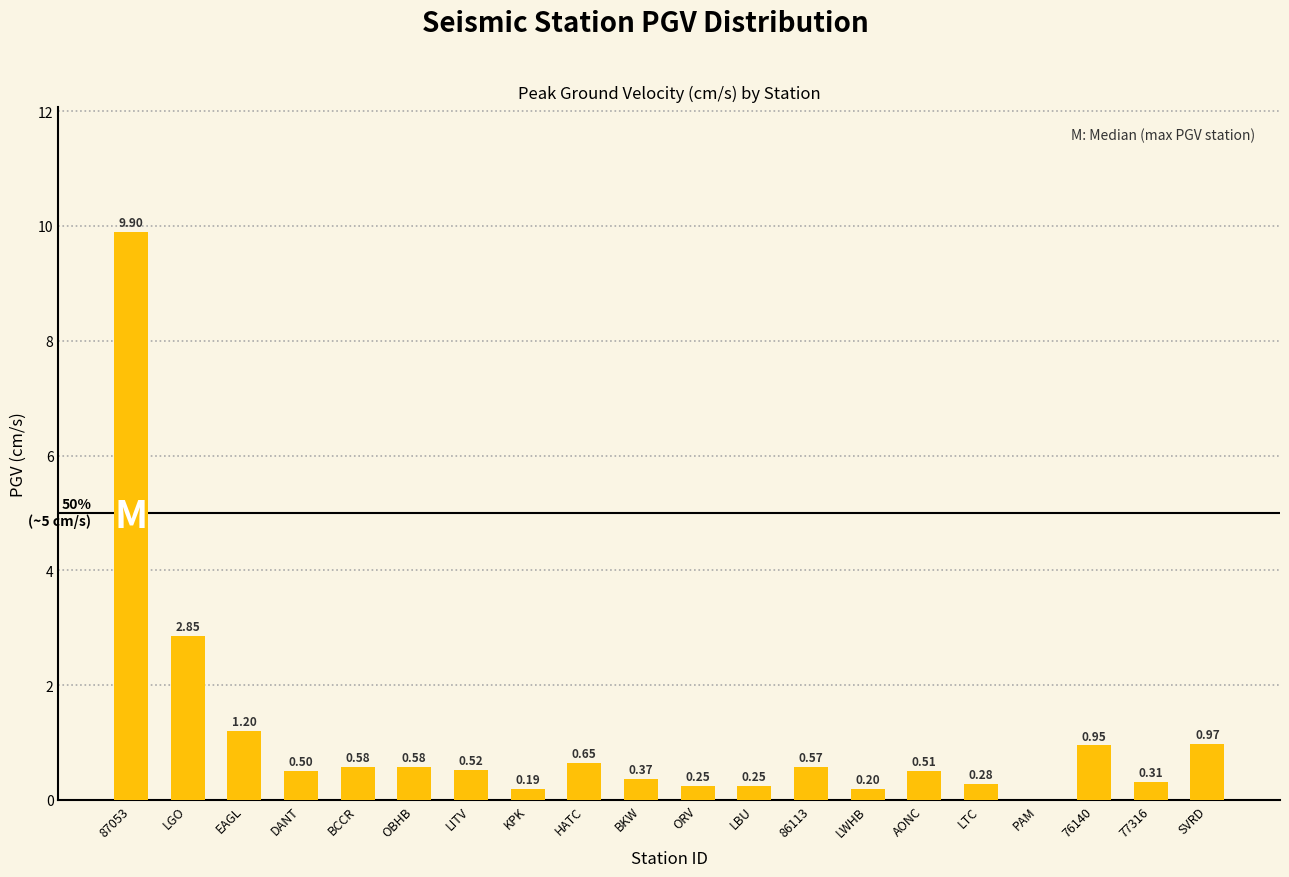

Between HATC and OBHB, which is larger?

HATC